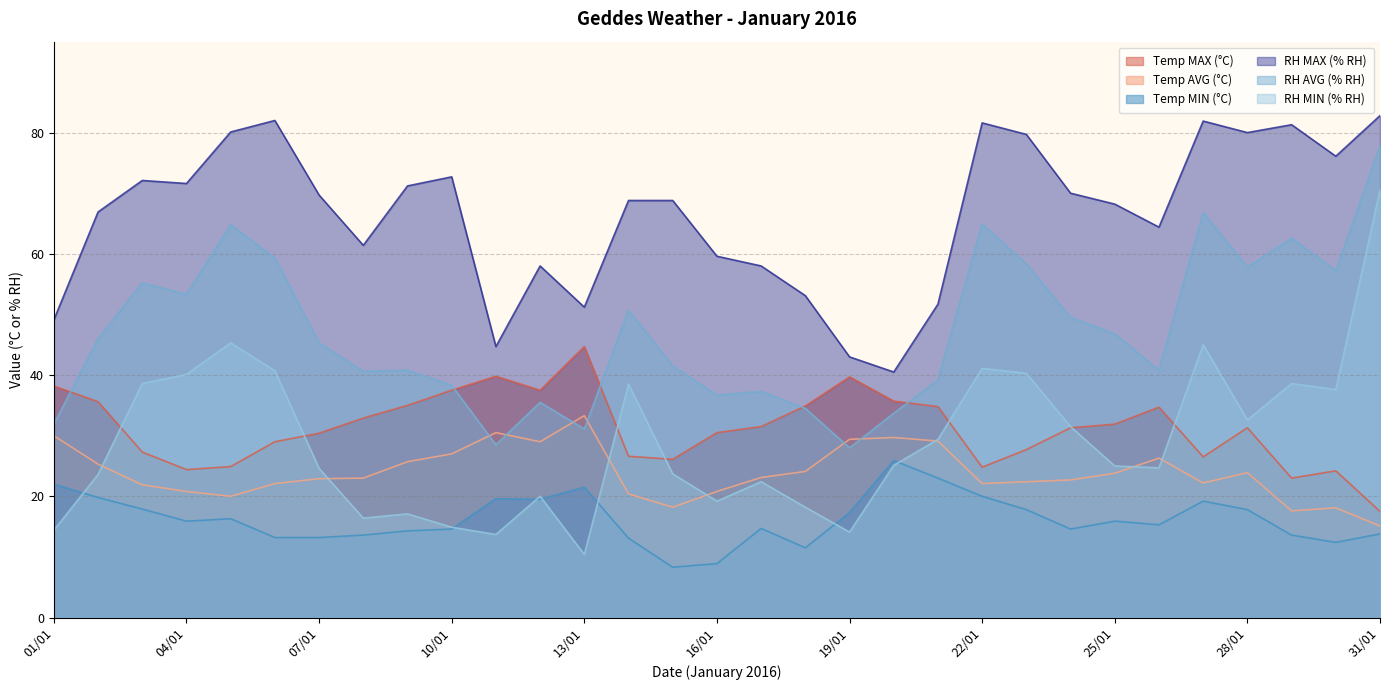

What is the value of the RH MIN (% RH) point at the 21st from the left?

29.4